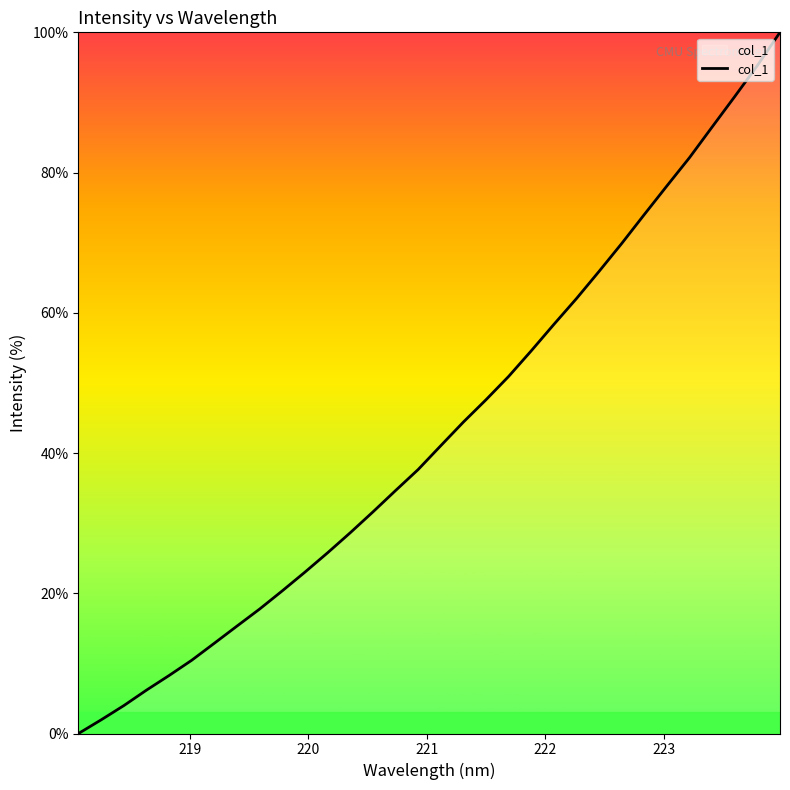

What is the maximum value shown in the chart?

100.0